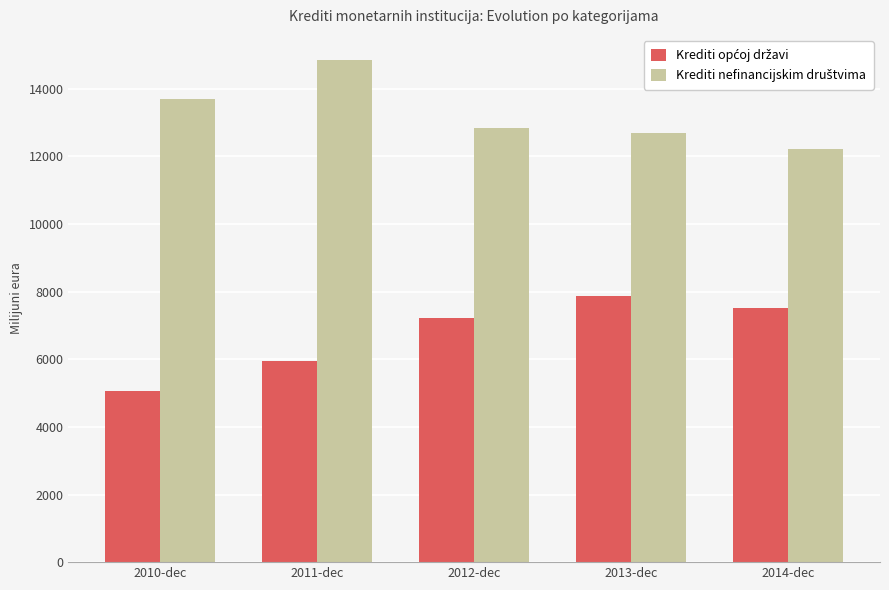

What is the minimum value shown in the chart?

5056.3